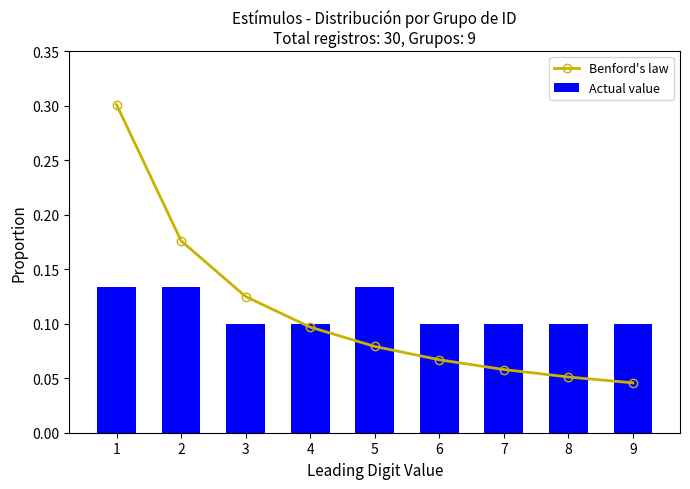

Which label corresponds to the largest value in the chart?

1